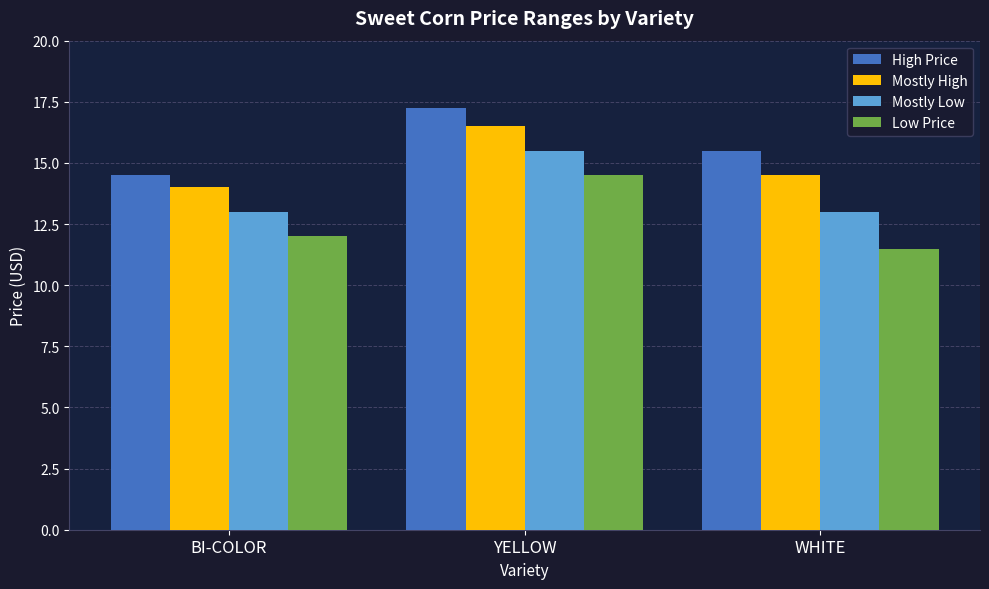

Where is Mostly High nearest to the value 15?

WHITE